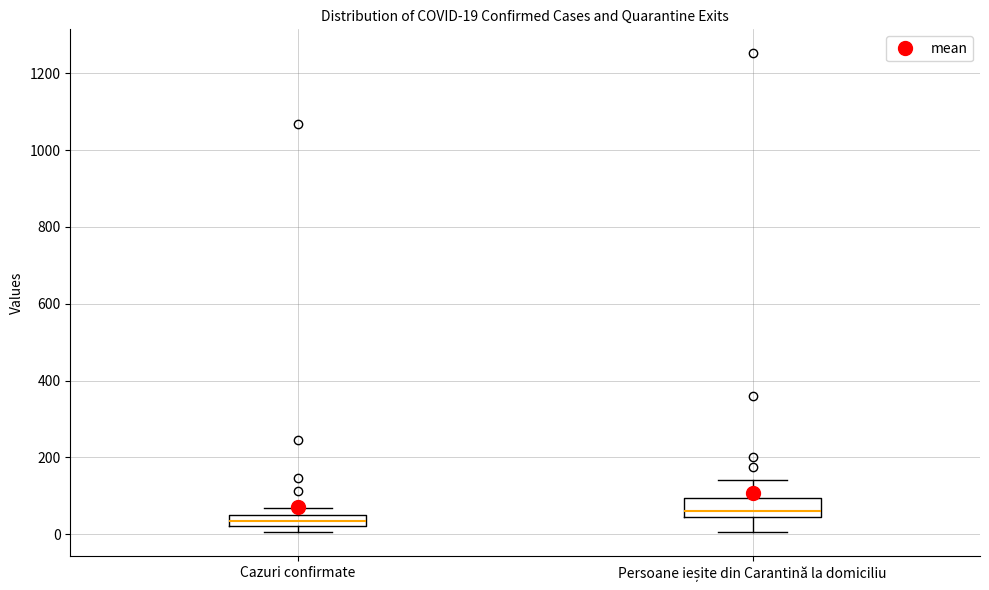

Which box has the highest median line?

Persoane ieșite din Carantină la domiciliu